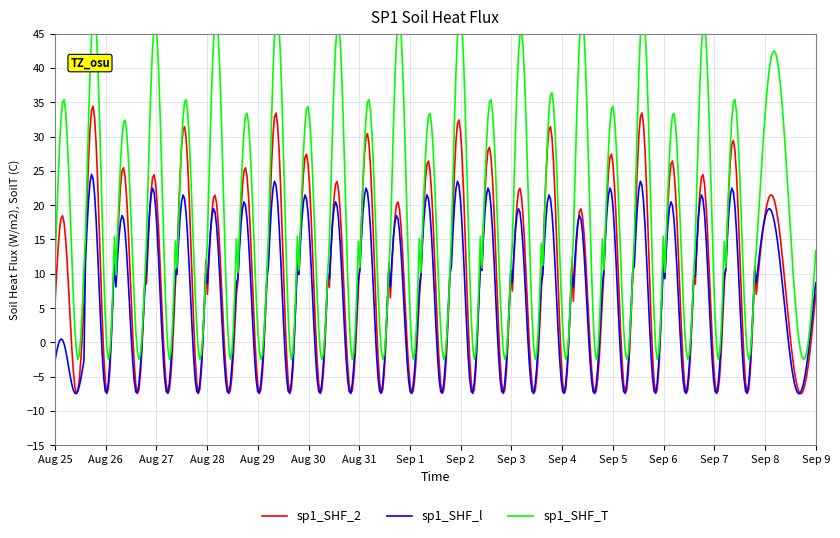

What is the lowest value of the sp1_SHF_2 series?

-7.5